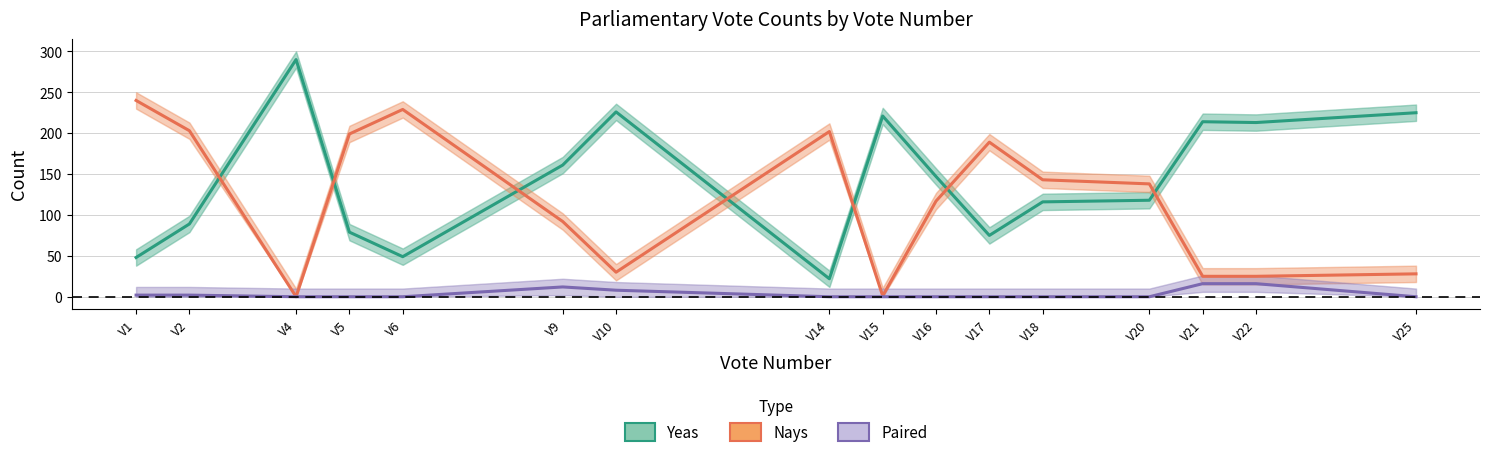

What is the greatest value displayed?

290